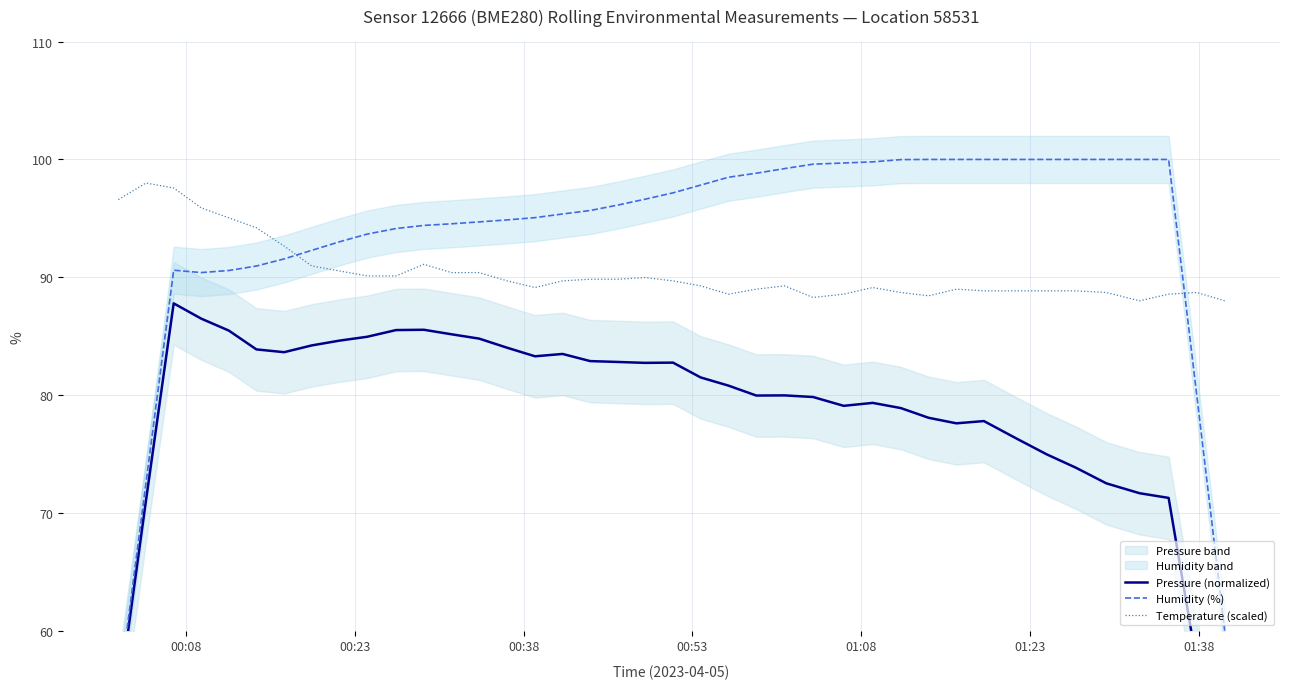

What are all the series names shown in the legend?

Pressure (normalized), Humidity (%), Temperature (scaled)